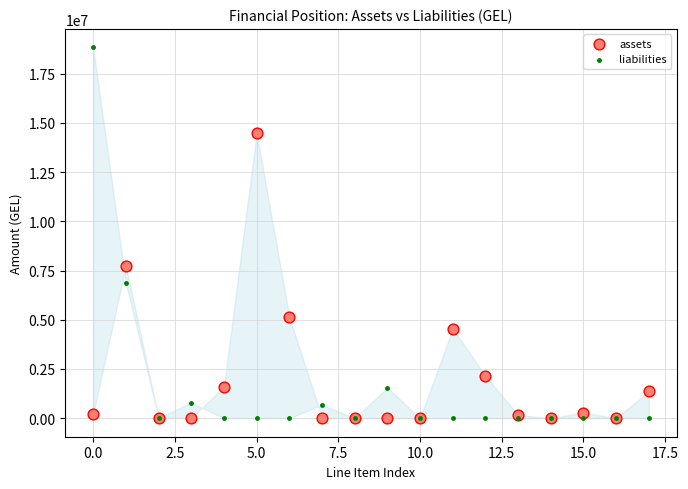

In the liabilities series, what Y value is closest to 9419088?

6854060.4